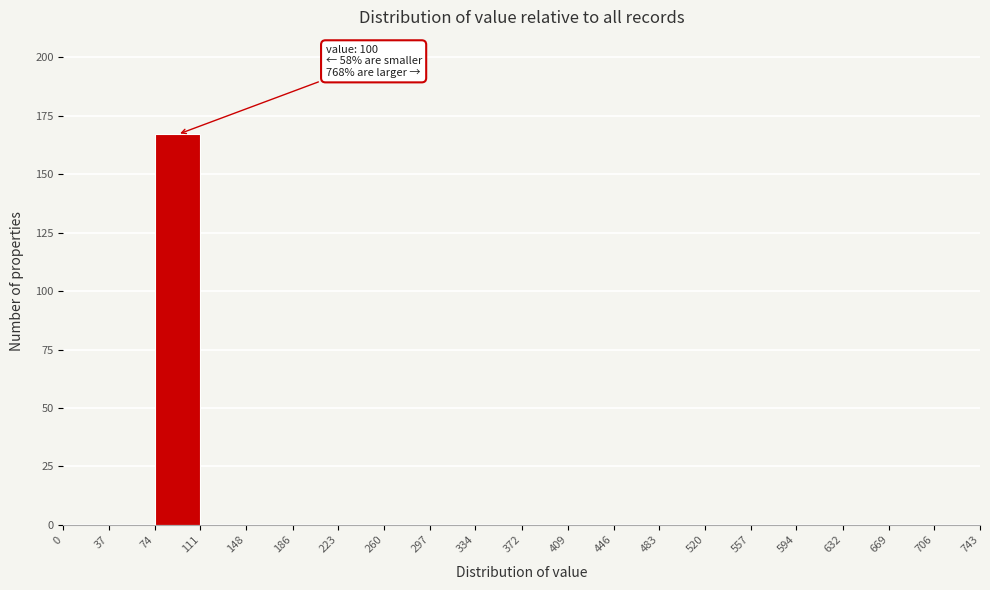

Over which range of the x-axis is the bar tallest?

74 to 111